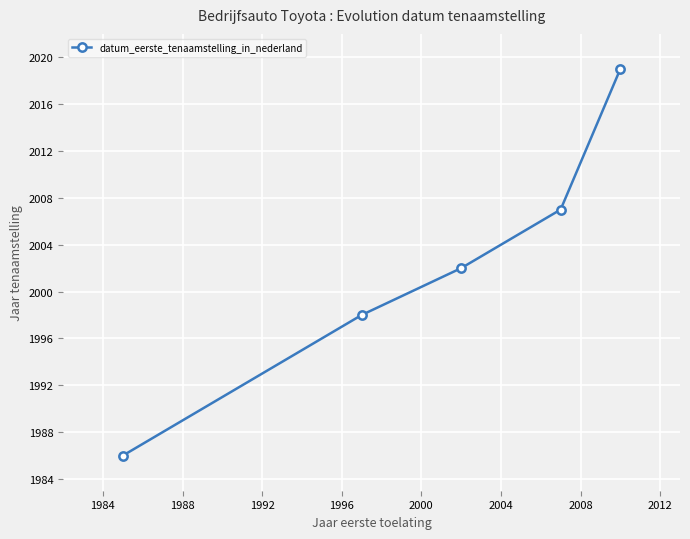

What is the maximum value shown in the chart?

2019